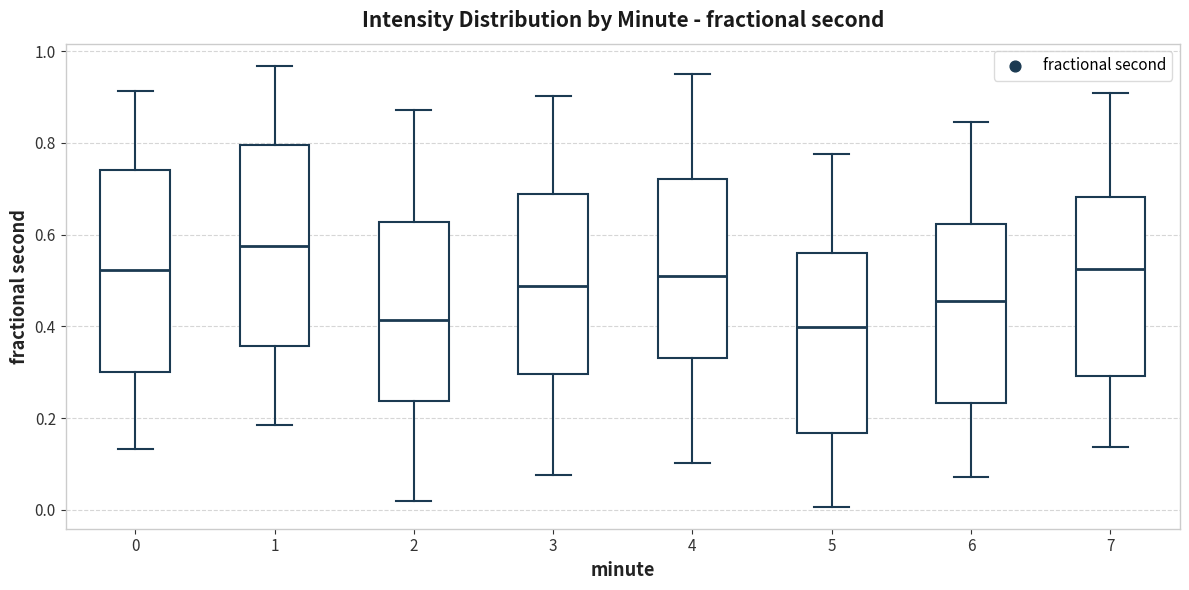

Reading left to right, read every box against the y-axis: the position of its median line, the range the box covers, and the ends of its whiskers. The values are not printed on the chart, so give them approximately, as read against the axis.

0: median 0.52, box 0.30 to 0.74, whiskers 0.14 to 0.92
1: median 0.58, box 0.36 to 0.80, whiskers 0.18 to 0.96
2: median 0.42, box 0.24 to 0.62, whiskers 0.02 to 0.88
3: median 0.48, box 0.30 to 0.68, whiskers 0.08 to 0.90
4: median 0.50, box 0.34 to 0.72, whiskers 0.10 to 0.96
5: median 0.40, box 0.16 to 0.56, whiskers 0.00 to 0.78
6: median 0.46, box 0.24 to 0.62, whiskers 0.08 to 0.84
7: median 0.52, box 0.30 to 0.68, whiskers 0.14 to 0.90